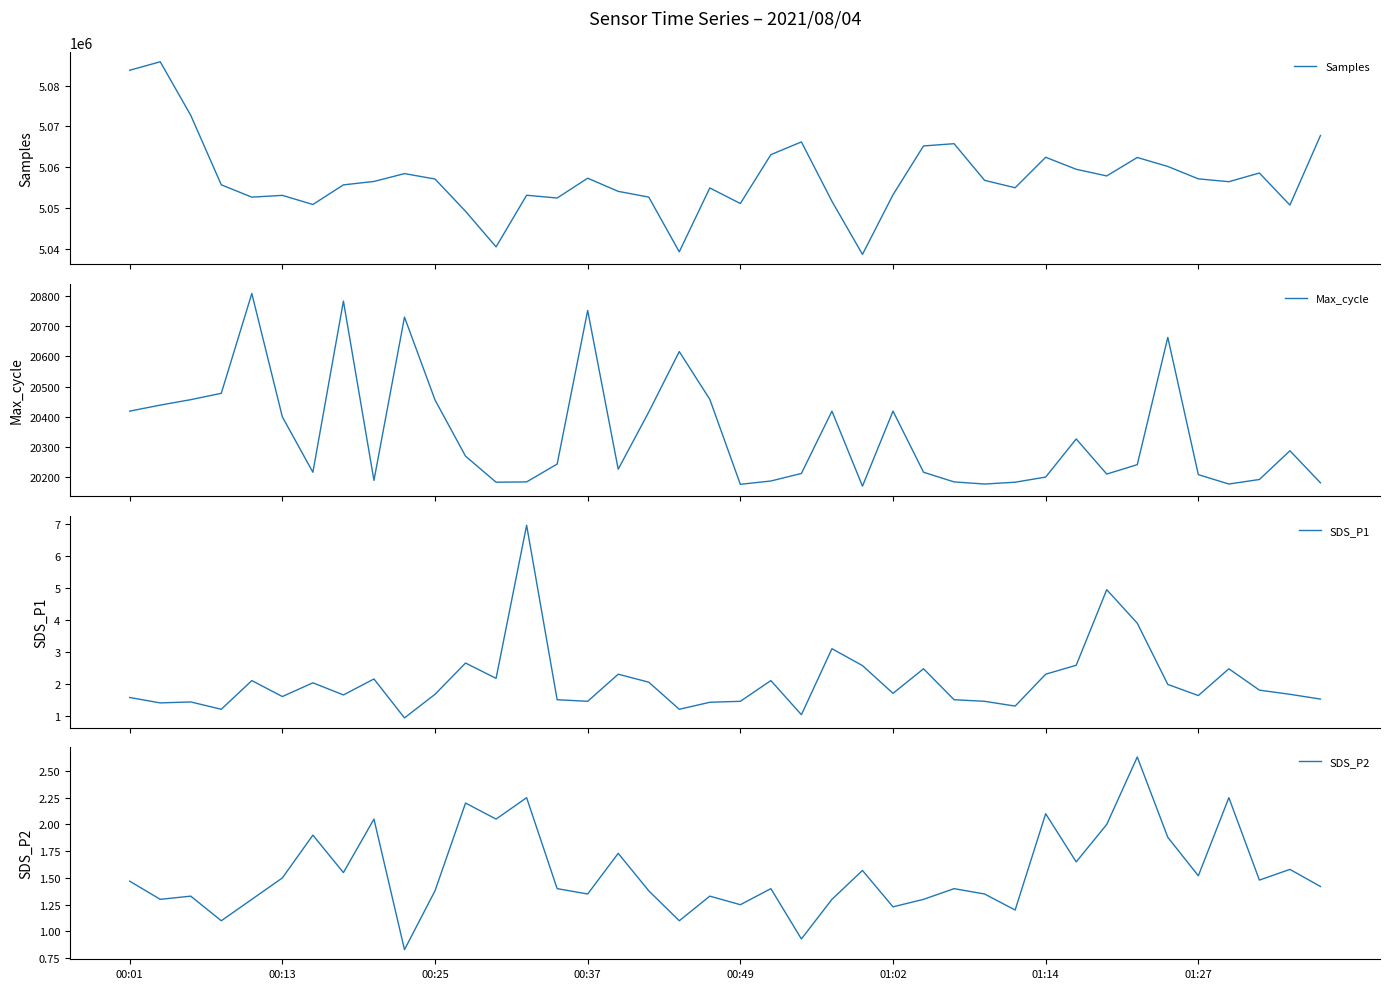

True or false: Samples and Max_cycle intersect in this chart.

False